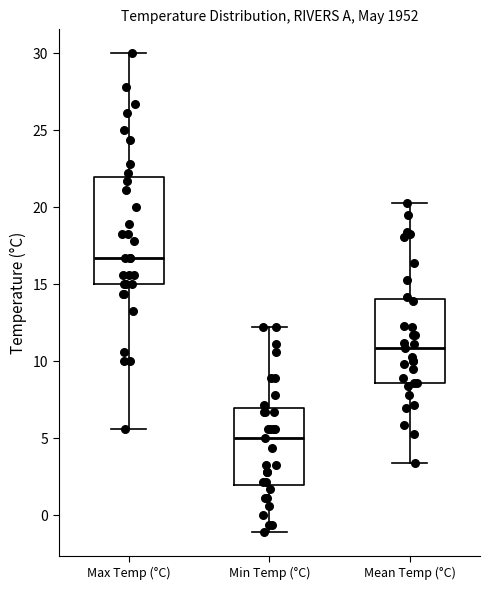

Reading left to right, read every box against the y-axis: the position of its median line, the range the box covers, and the ends of its whiskers. The values are not printed on the chart, so give them approximately, as read against the axis.

Max Temp (°C): median 16.5, box 15.0 to 22.0, whiskers 5.5 to 30.0
Min Temp (°C): median 5.0, box 2.0 to 7.0, whiskers -1.0 to 12.0
Mean Temp (°C): median 11.0, box 8.5 to 14.0, whiskers 3.5 to 20.5